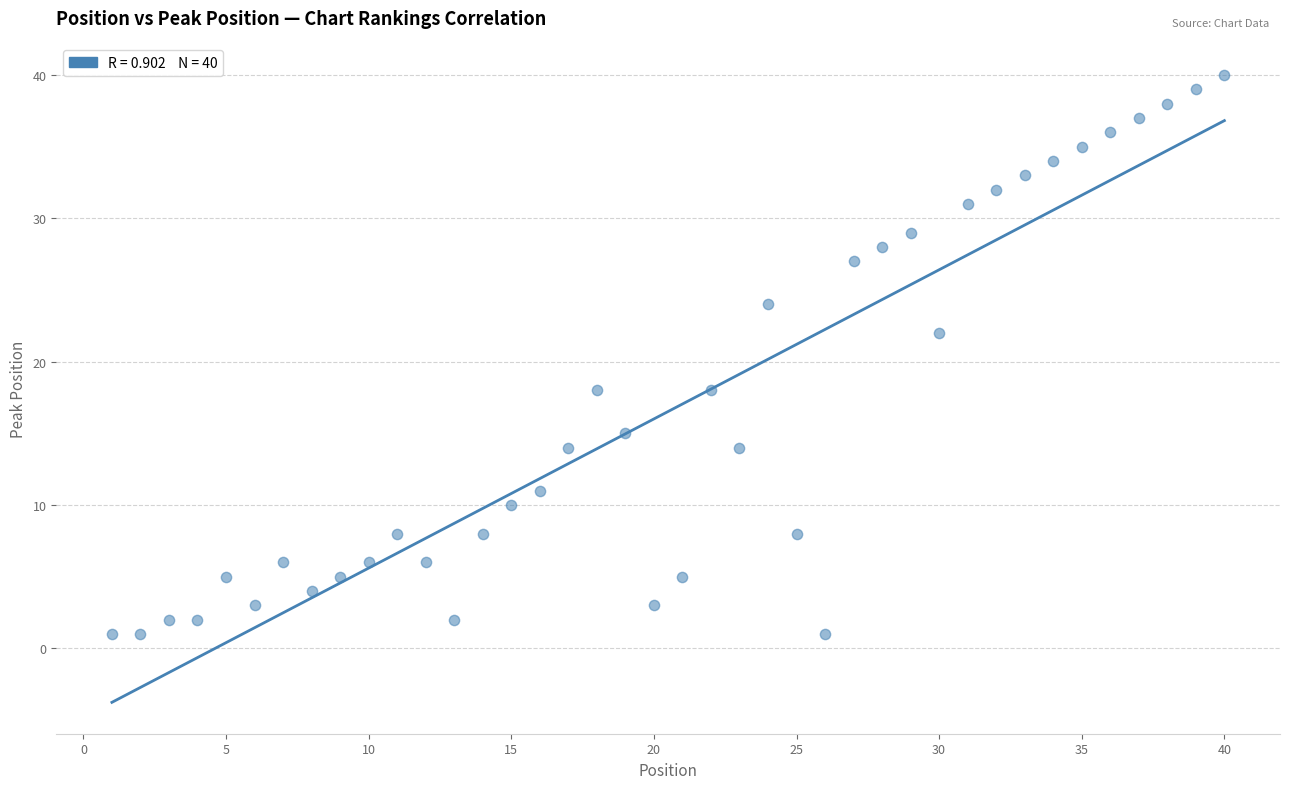

What is the range of X values (max minus min)?

39